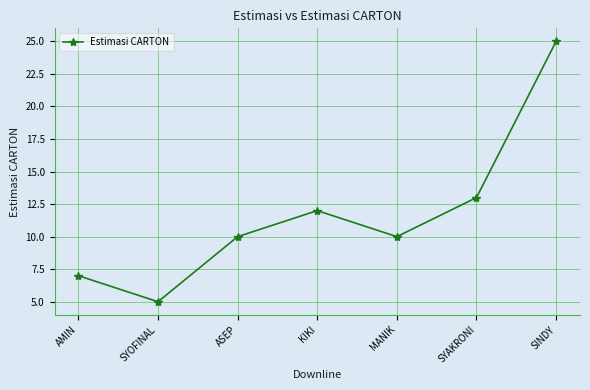

The value at SYOFINAL is 5. True or false?

True